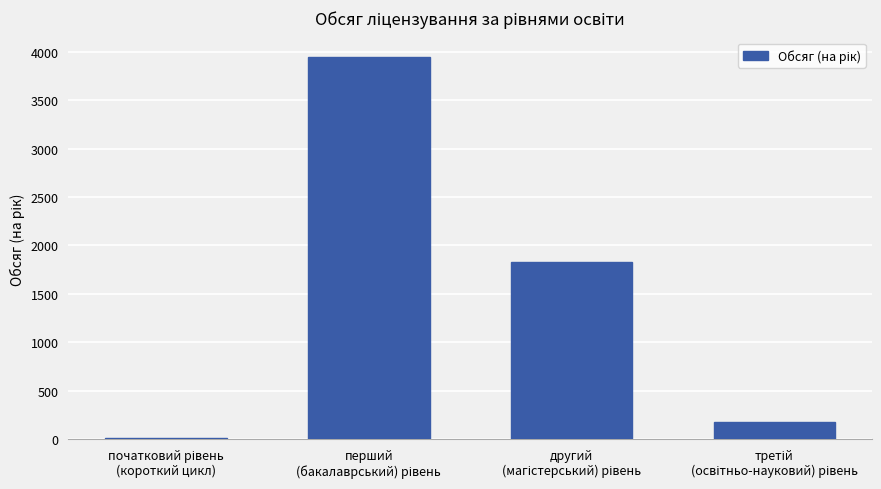

What is the maximum value shown in the chart?

3948